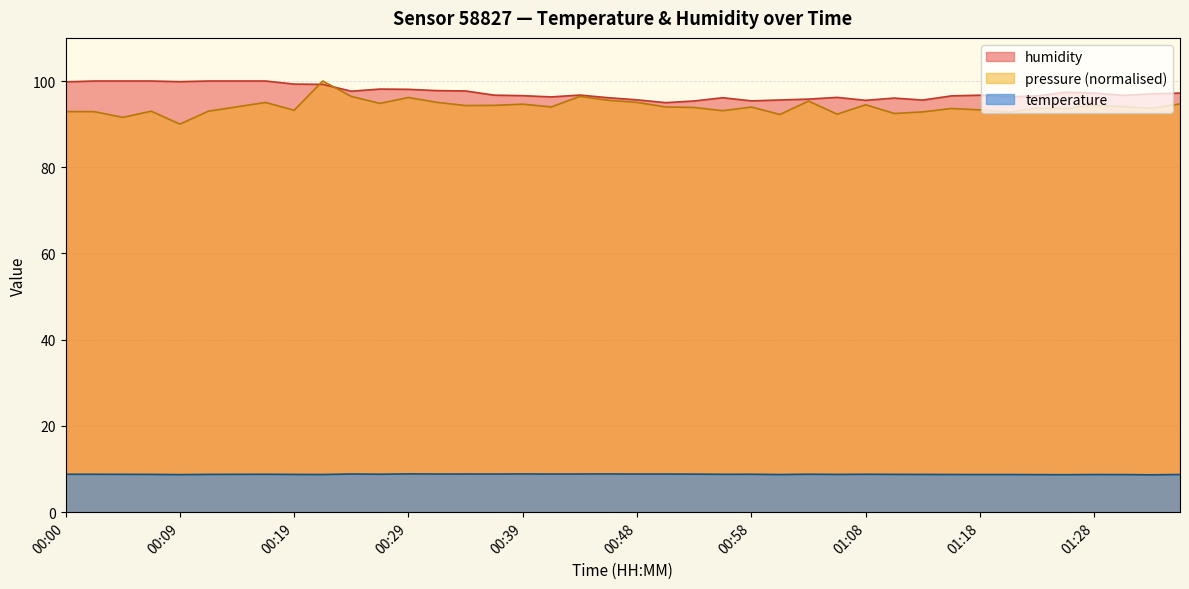

How many lines are shown in the chart?

3